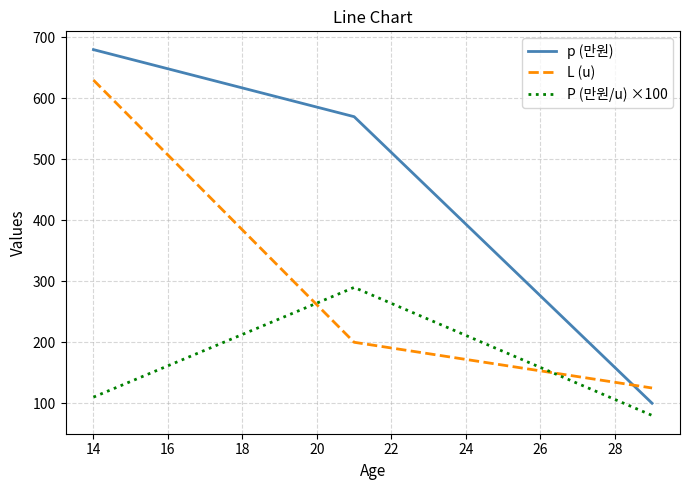

Rank the series by their maximum value, from highest to lowest.

p (만원), L (u), P (만원/u) ×100